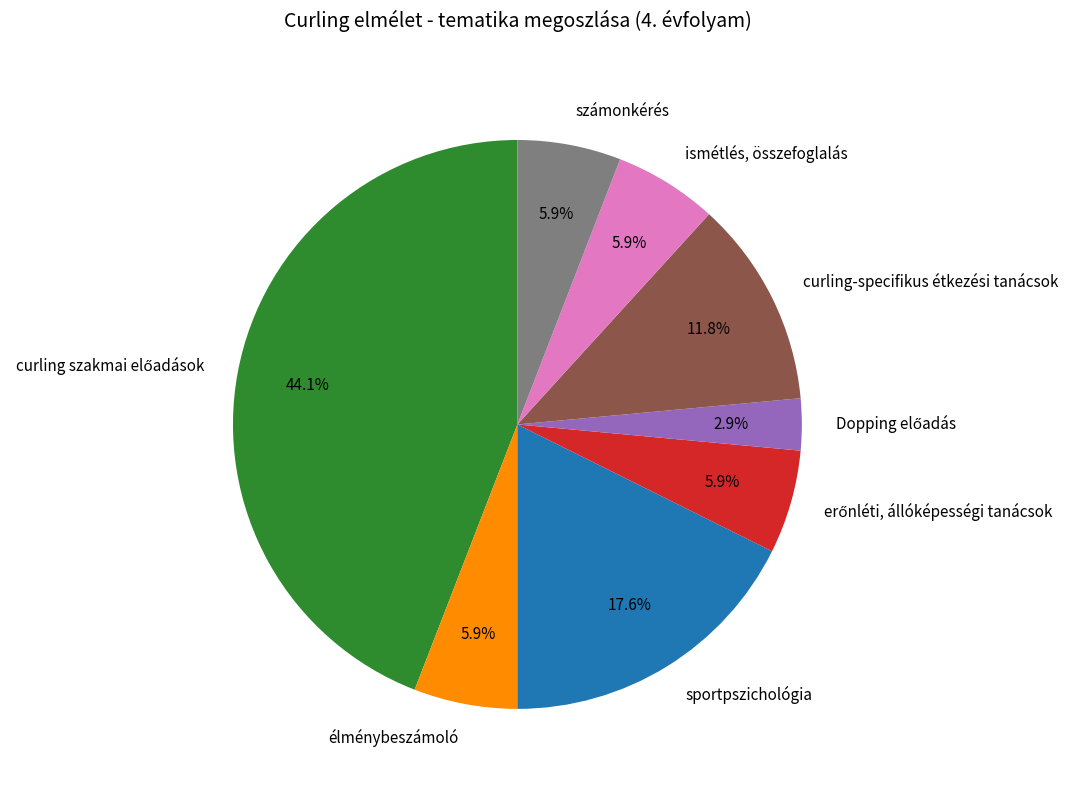

Which has a higher value, curling-specifikus étkezési tanácsok or számonkérés?

curling-specifikus étkezési tanácsok